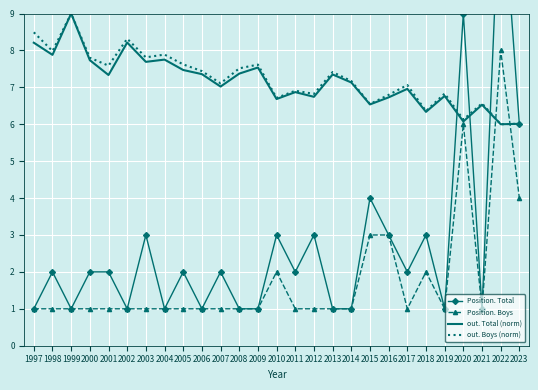

Where is Position. Total nearest to the value 7?

2023